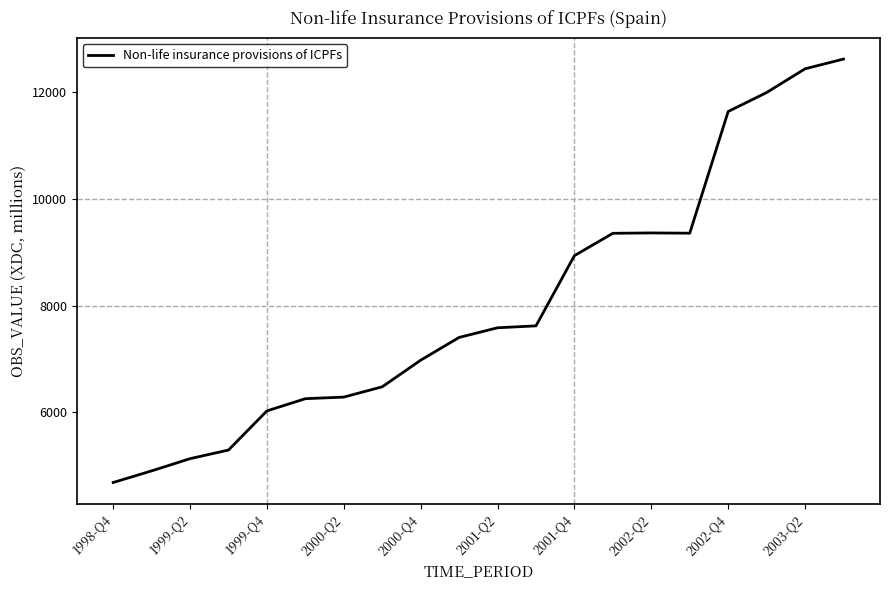

What is the minimum value shown in the chart?

4681